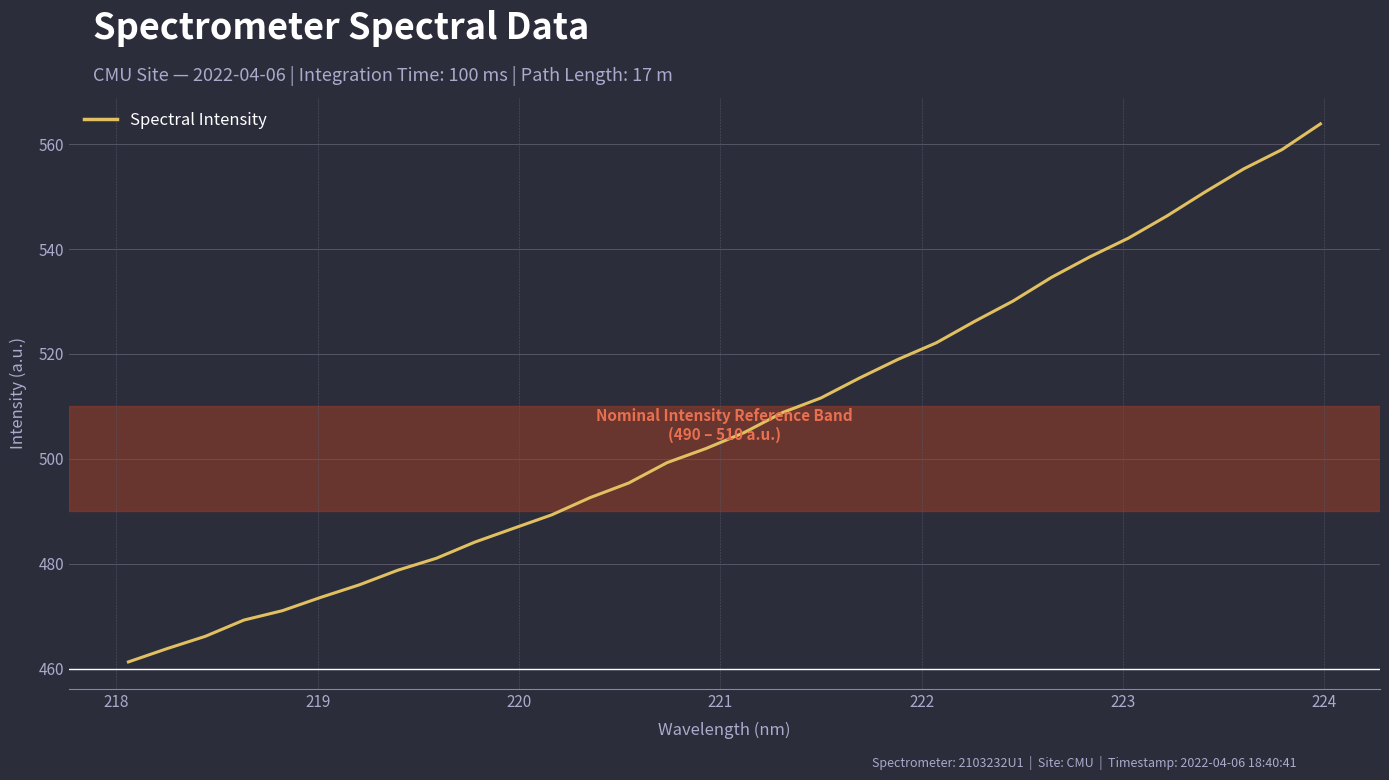

Does the chart display data point markers on the line(s)?

No